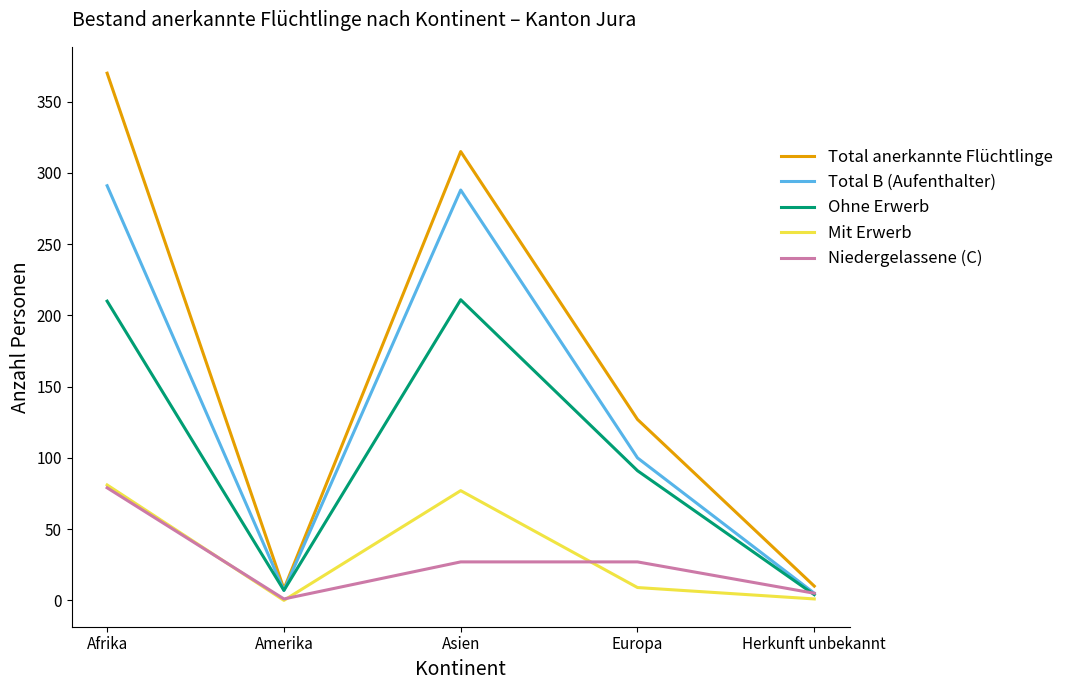

The Total B (Aufenthalter) series shows 100 at Europa. True or false?

True